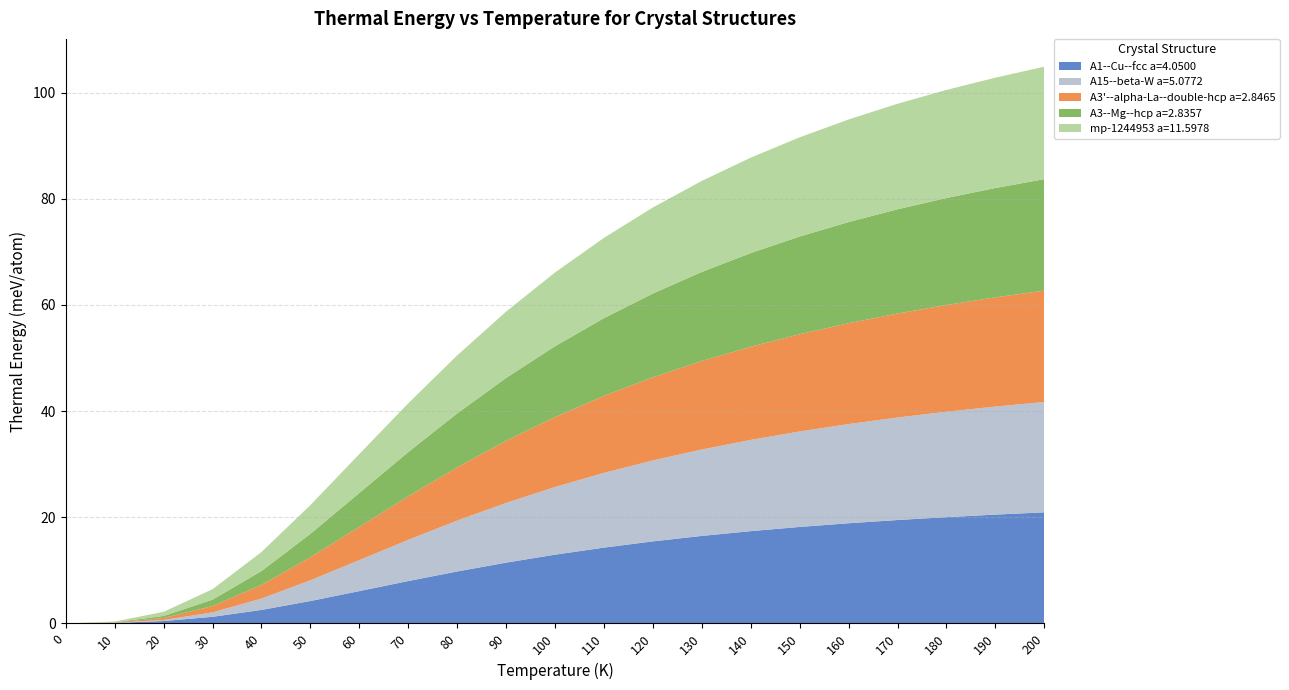

Reading right to left, list all the values displayed in this chart.

A1--Cu--fcc a=4.0500: 200=20.9	190=20.5	180=20.0	170=19.5	160=18.9	150=18.2	140=17.4	130=16.5	120=15.5	110=14.3	100=13.0	90=11.5	80=9.8	70=8.0	60=6.1	50=4.2	40=2.5	30=1.3	20=0.5	10=0.1	0=0.0
A15--beta-W a=5.0772: 200=20.8	190=20.3	180=19.9	170=19.3	160=18.7	150=18.0	140=17.2	130=16.3	120=15.2	110=14.1	100=12.7	90=11.2	80=9.6	70=7.8	60=5.8	50=3.9	40=2.1	30=0.8	20=0.2	10=0.0	0=0.0
A3'--alpha-La--double-hcp a=2.8465: 200=21.0	190=20.6	180=20.1	170=19.6	160=19.0	150=18.3	140=17.5	130=16.7	120=15.7	110=14.5	100=13.2	90=11.7	80=10.0	70=8.2	60=6.3	50=4.3	40=2.6	30=1.2	20=0.4	10=0.1	0=0.0
A3--Mg--hcp a=2.8357: 200=21.0	190=20.6	180=20.1	170=19.6	160=19.1	150=18.4	140=17.6	130=16.8	120=15.8	110=14.6	100=13.3	90=11.8	80=10.2	70=8.3	60=6.4	50=4.4	40=2.6	30=1.2	20=0.4	10=0.1	0=0.0
mp-1244953 a=11.5978: 200=21.2	190=20.8	180=20.4	170=19.9	160=19.3	150=18.7	140=18.0	130=17.1	120=16.2	110=15.1	100=13.9	90=12.5	80=10.9	70=9.2	60=7.3	50=5.4	40=3.6	30=2.0	20=0.8	10=0.1	0=0.0